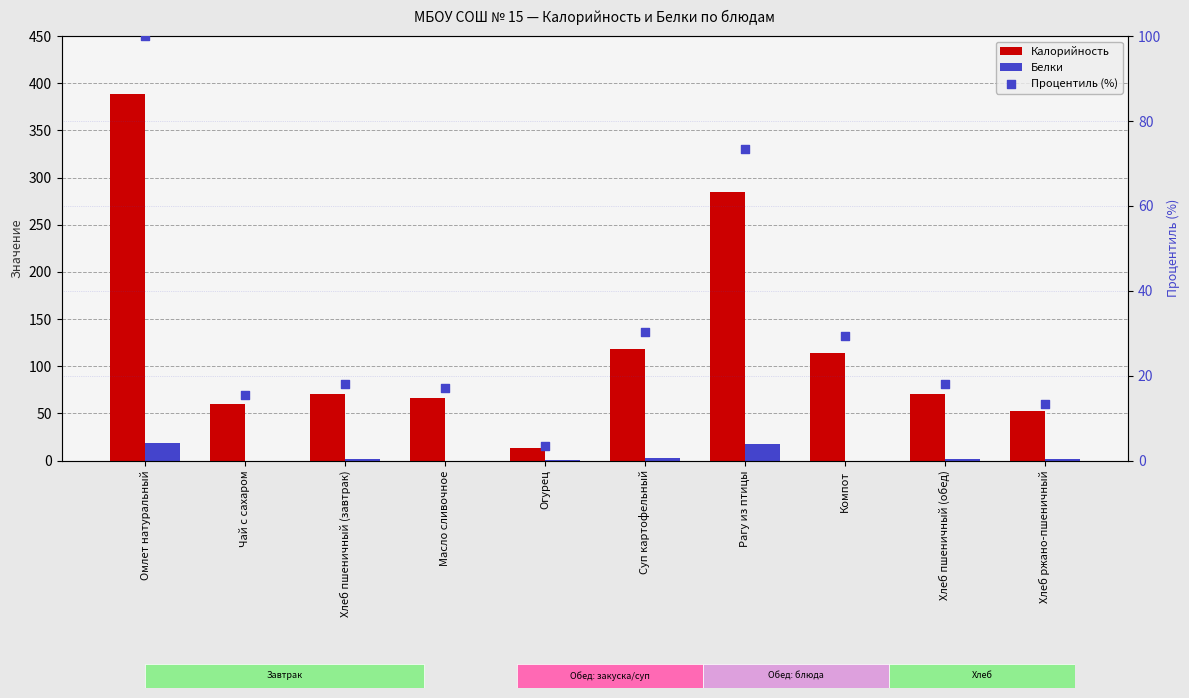

What are all the series names shown in the legend?

Калорийность, Белки, Процентиль (%)